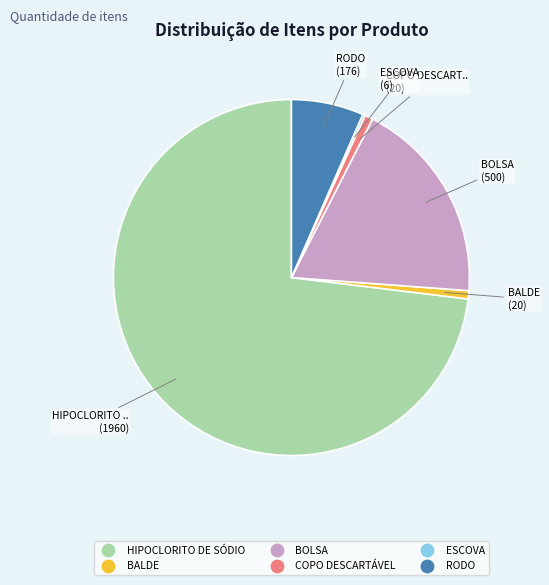

Is it true that RODO is 1% of the pie?

False